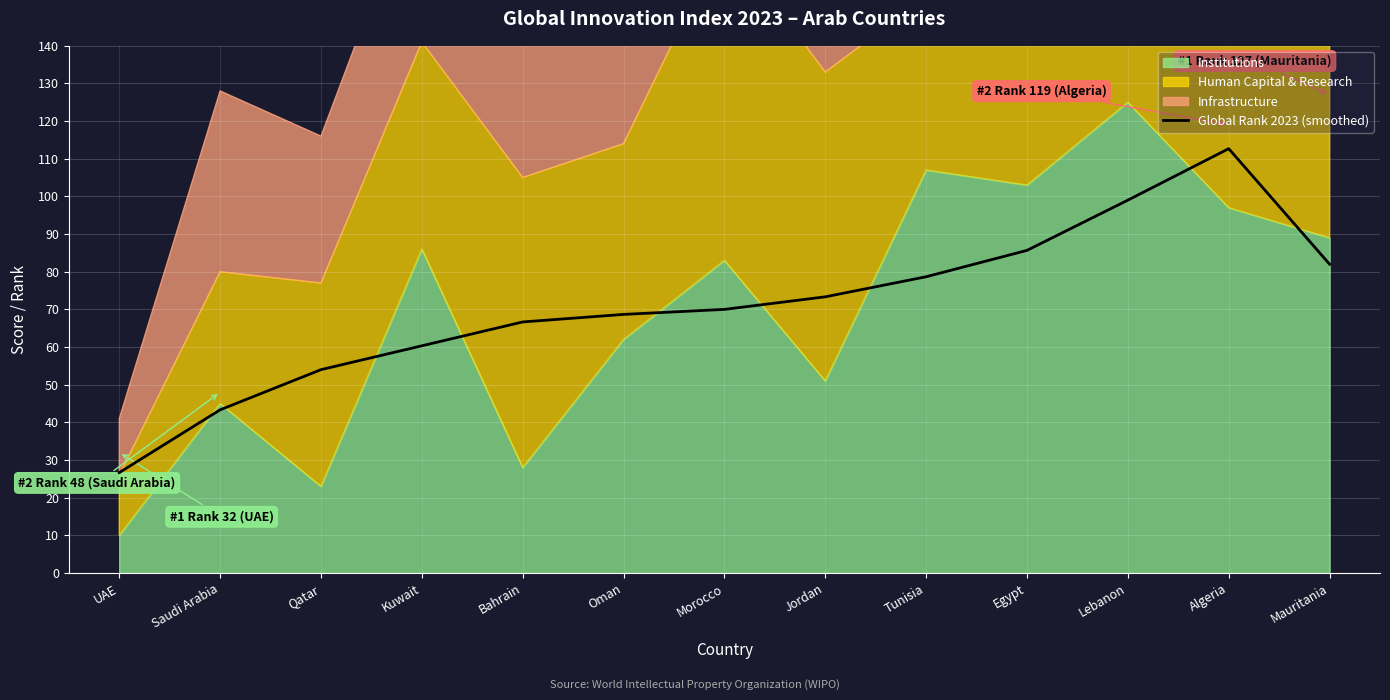

List the labels in order of value, largest first.

Algeria, Lebanon, Egypt, Mauritania, Tunisia, Jordan, Morocco, Oman, Bahrain, Kuwait, Qatar, Saudi Arabia, UAE